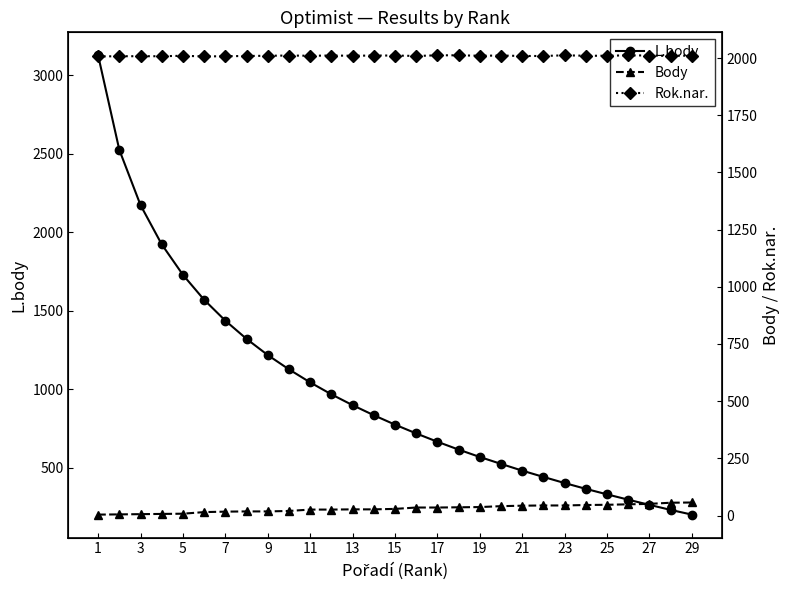

How many values in the Rok.nar. series are below 2010?

11